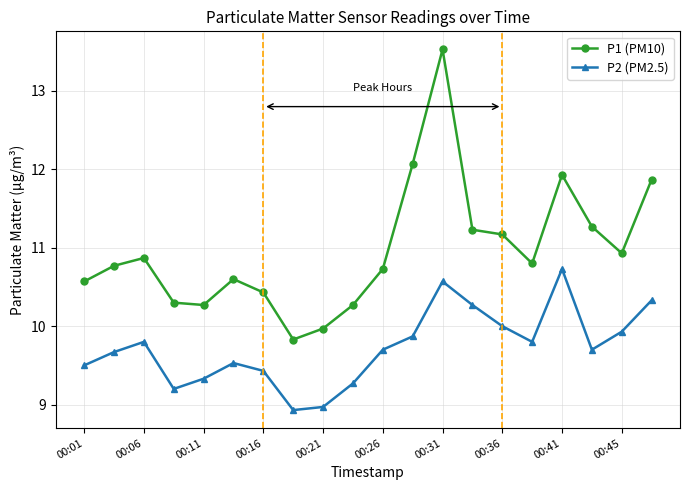

What is the minimum value shown in the chart?

8.9